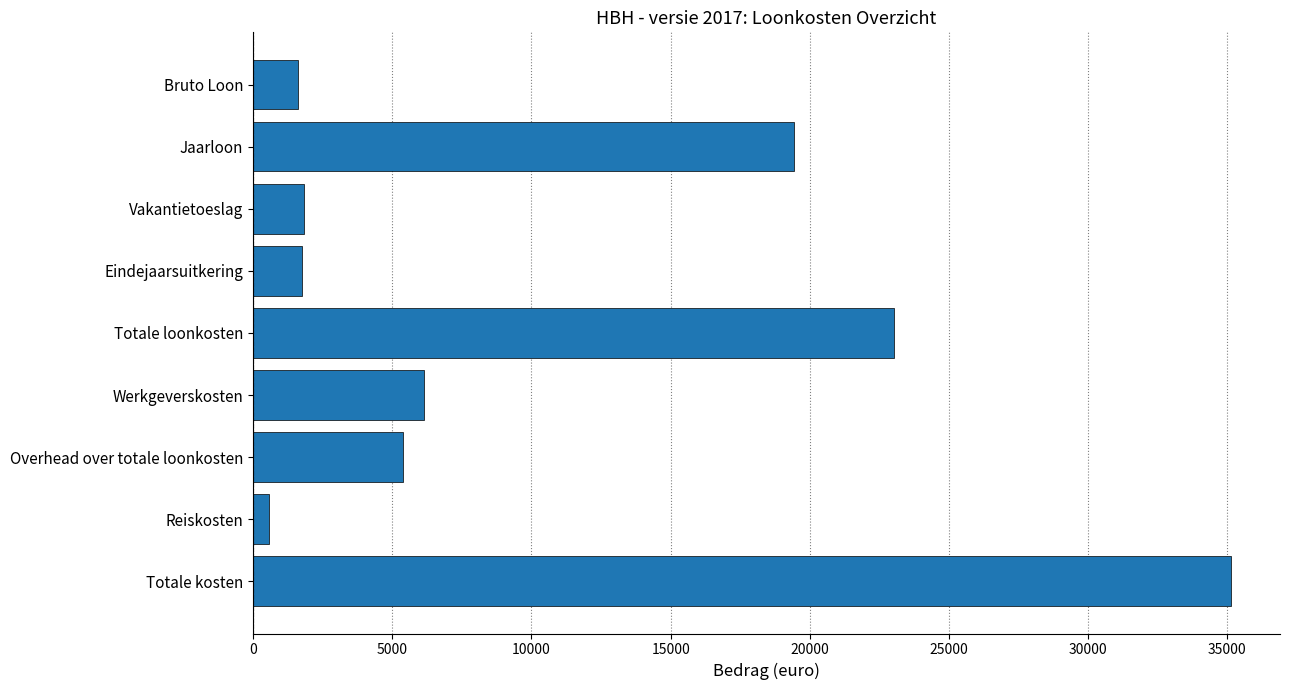

The value at Totale loonkosten is 23034.8. True or false?

True